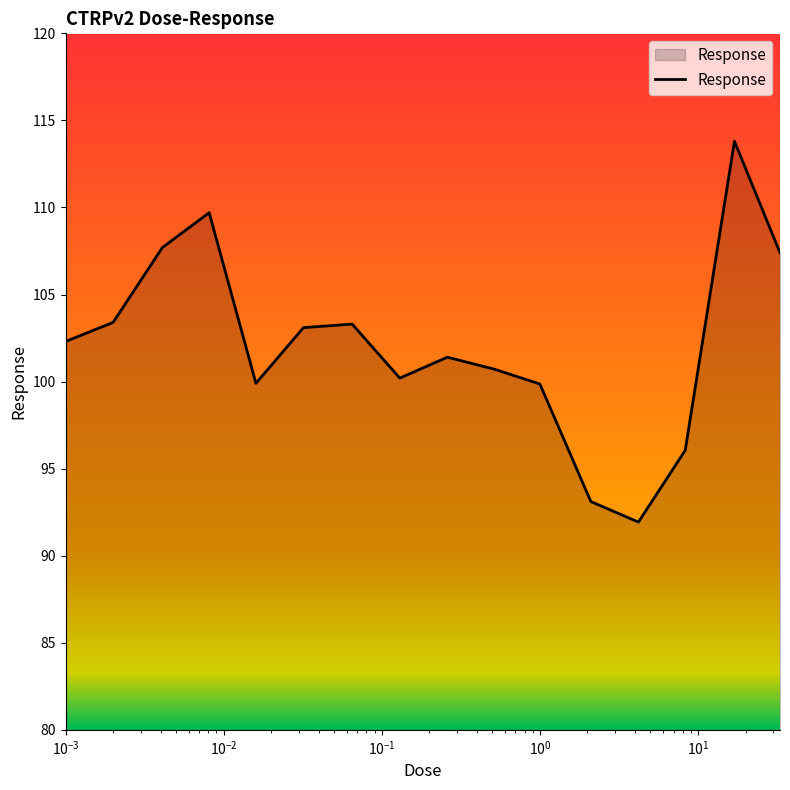

What is the greatest value displayed?

113.8